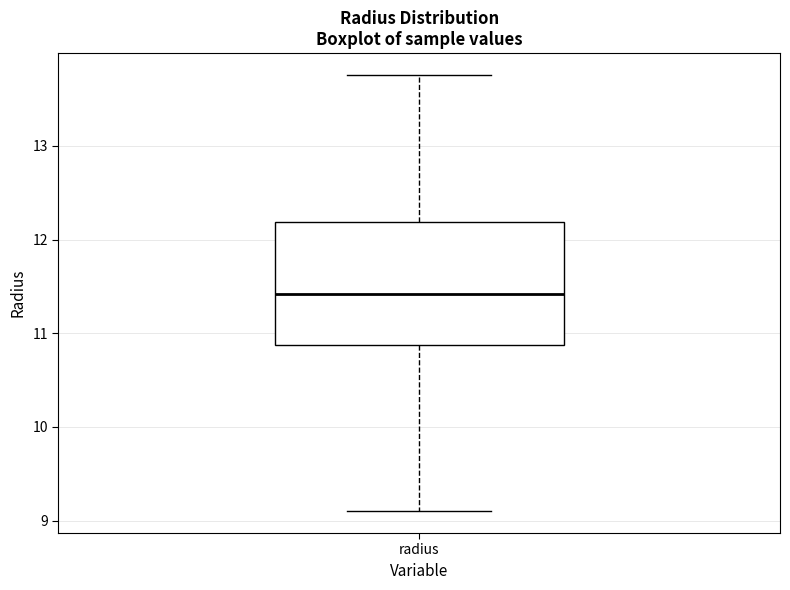

Transcribe this box plot: give where the median line is, the range the box spans, and where the two whiskers end, as read against the y-axis. The values are not printed on the chart, so give them approximately, as read against the axis.

median 11.4, box 10.9 to 12.2, whiskers 9.1 to 13.8